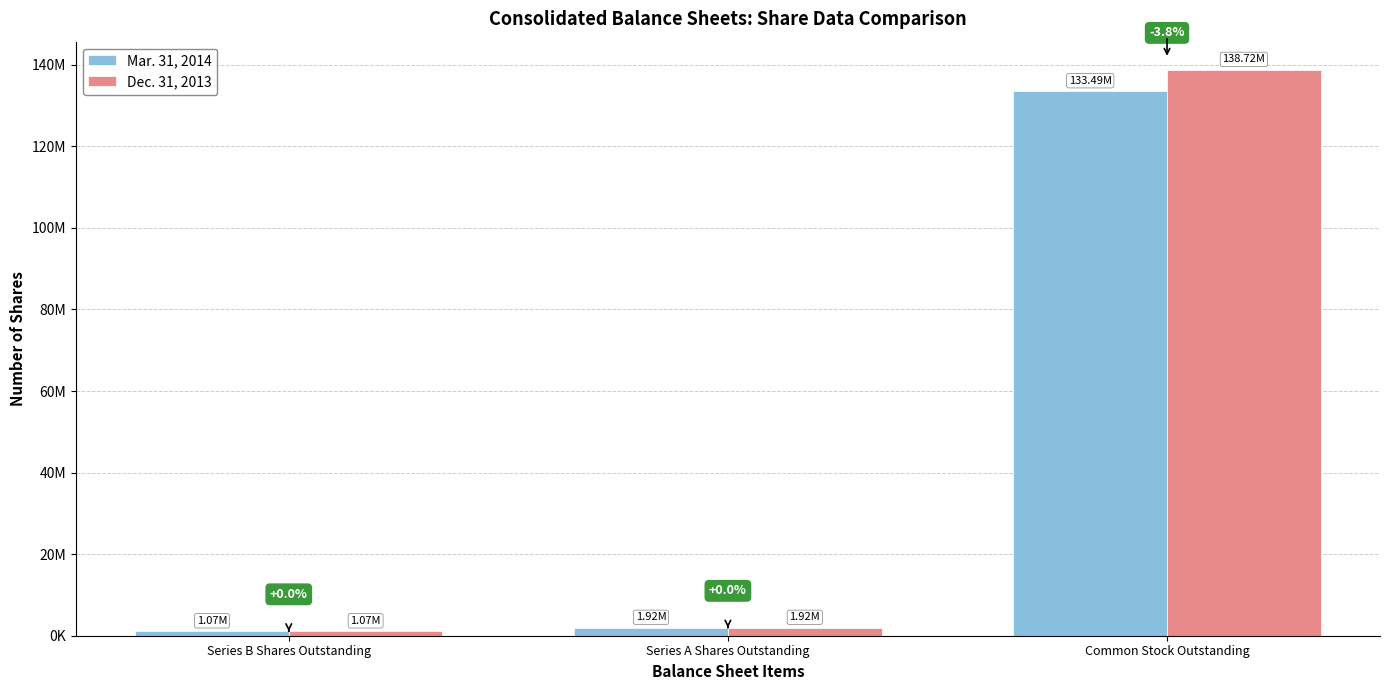

Rank the series by their maximum value, from lowest to highest.

Mar. 31, 2014, Dec. 31, 2013